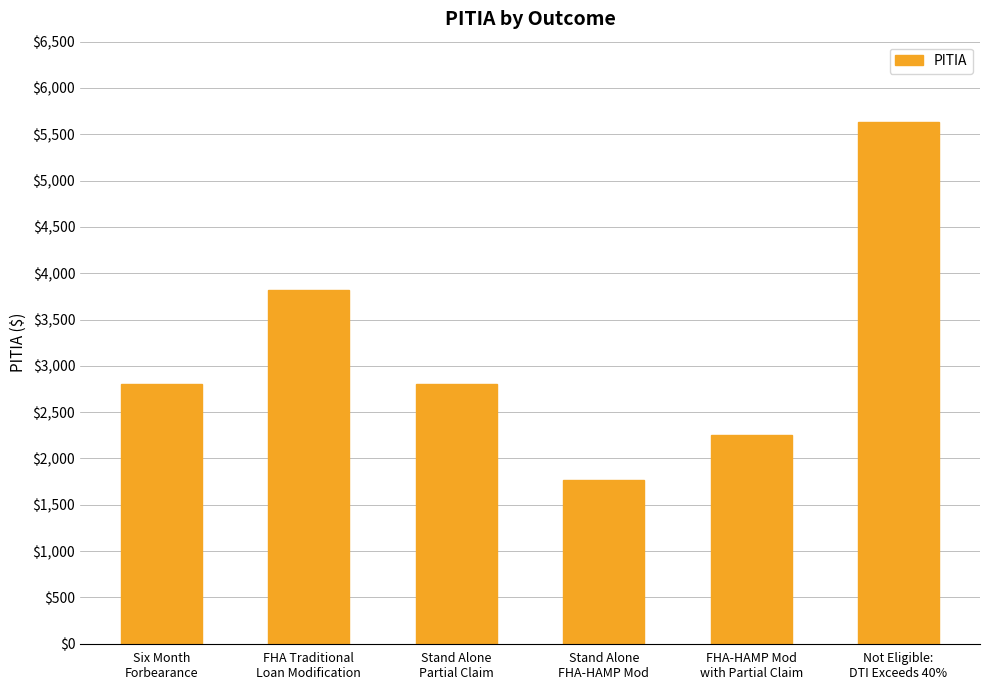

What is the difference between the maximum and minimum values?

3861.3